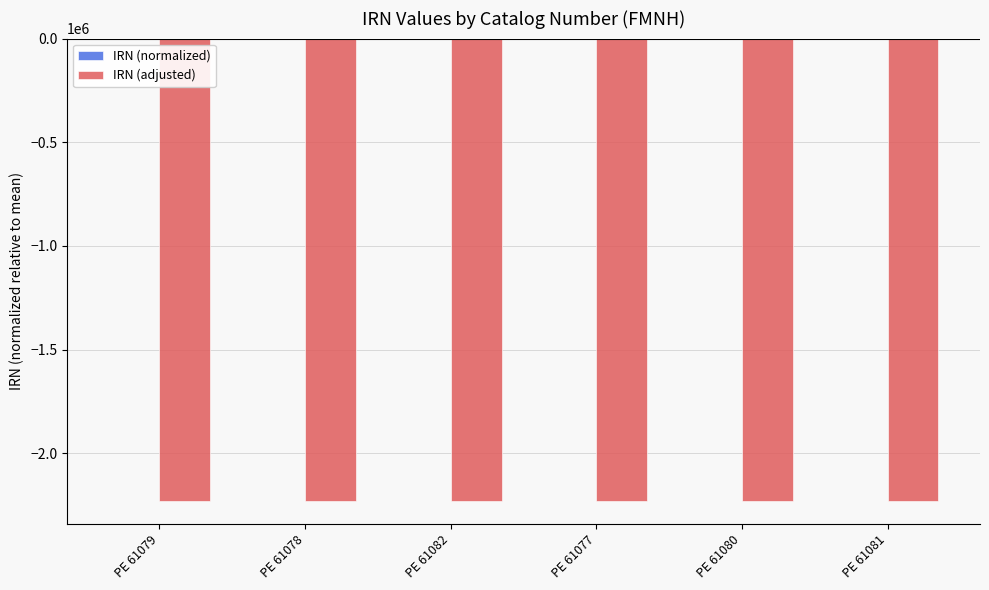

What is the sum of the IRN (adjusted) values at PE 61079 and PE 61078?

-4455027.9